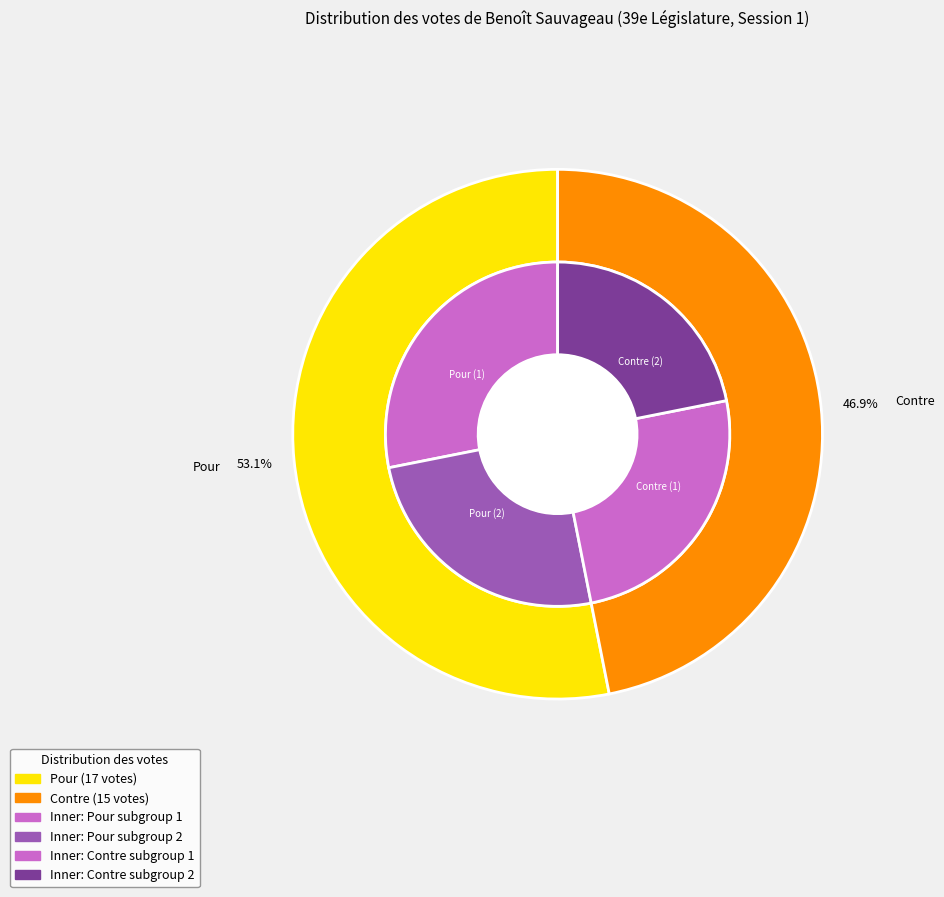

To the nearest percent, what percentage of the pie is Contre?

47%